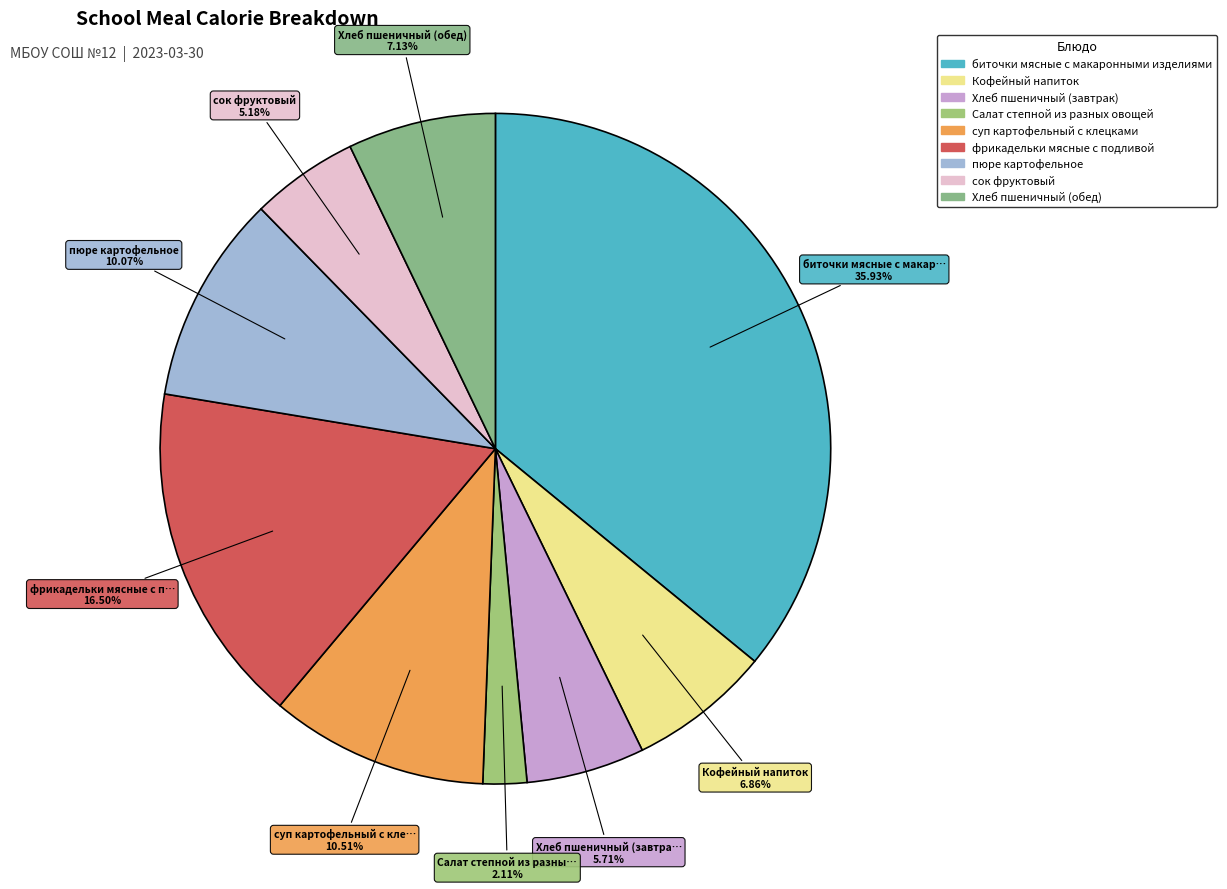

What percentage is the пюре картофельное slice, to the nearest percent?

10%